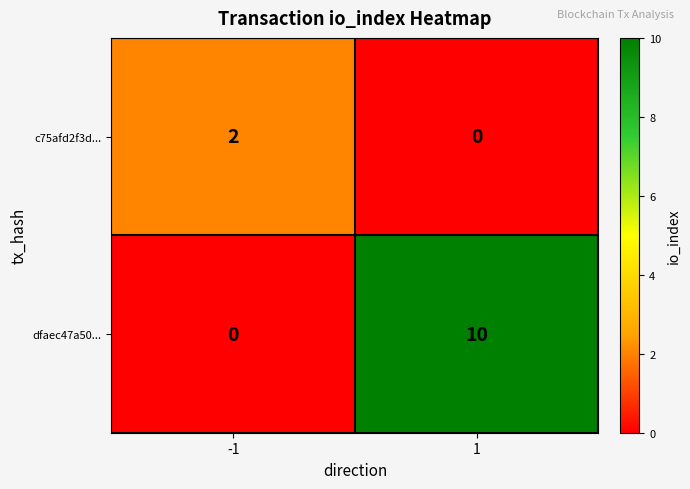

Reading left to right, extract all data points from this chart.

c75afd2f3d...: 2	0
dfaec47a50...: 0	10